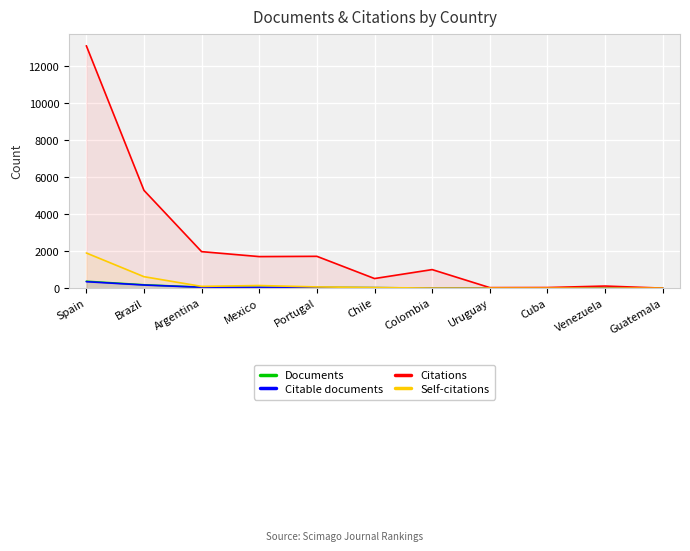

At which category is the sum across all series the highest?

Spain